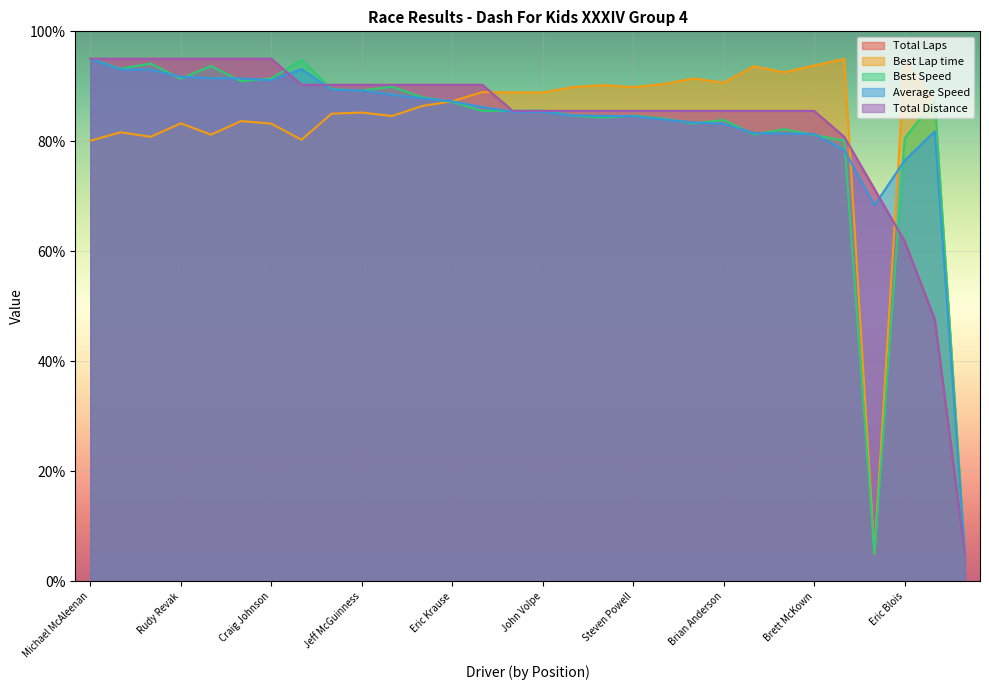

Rank the series at Charles Cope from lowest to highest value.

Average Speed, Best Speed, Total Laps, Total Distance, Best Lap time